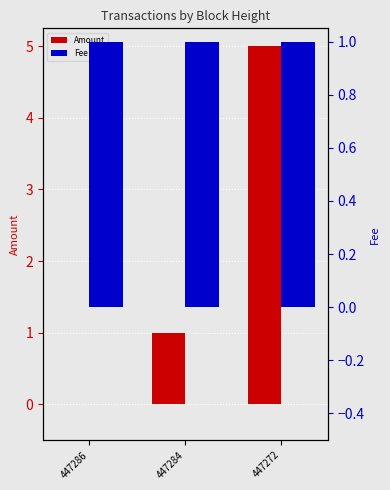

At which category is the sum across all series the highest?

447272